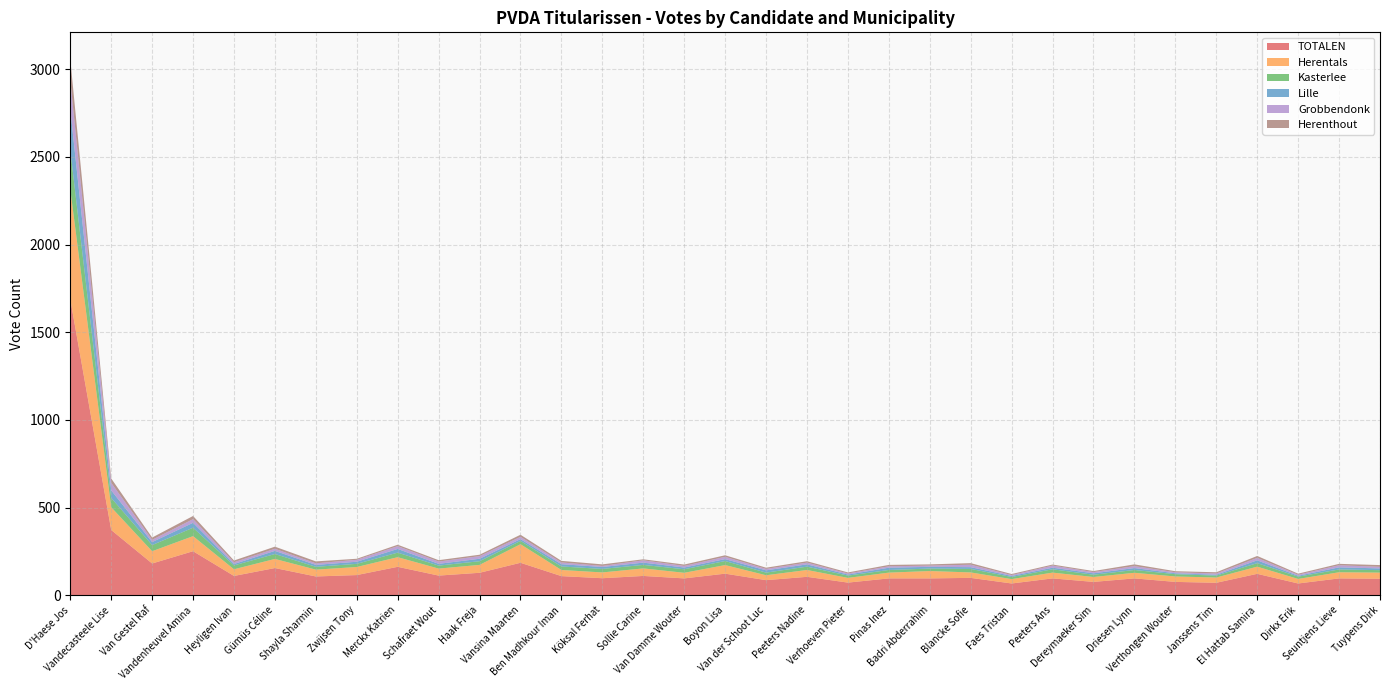

Reading left to right, transcribe all the data shown in this chart.

TOTALEN: 1687	372	181	251	110	155	107	115	162	112	128	185	109	97	110	96	123	86	105	72	96	96	99	67	96	76	96	76	71	122	67	96	94
Herentals: 628	130	70	86	38	52	39	46	55	40	45	106	35	33	43	32	49	28	39	27	33	42	31	25	33	28	32	31	30	41	26	35	35
Kasterlee: 224	53	35	48	22	28	16	18	26	17	21	19	20	20	20	20	23	15	19	13	15	14	20	12	19	13	16	13	11	20	13	16	14
Lille: 232	43	17	28	8	18	11	12	21	10	14	10	13	11	13	10	11	13	13	6	13	10	10	6	9	8	11	5	5	16	5	12	10
Grobbendonk: 167	43	13	21	10	12	9	11	16	13	15	13	10	6	13	9	13	8	10	6	8	7	14	5	12	7	11	6	7	14	6	12	9
Herenthout: 119	25	13	18	10	12	11	6	8	8	8	12	9	9	6	8	9	7	8	6	8	7	9	6	6	6	10	6	7	11	6	8	10